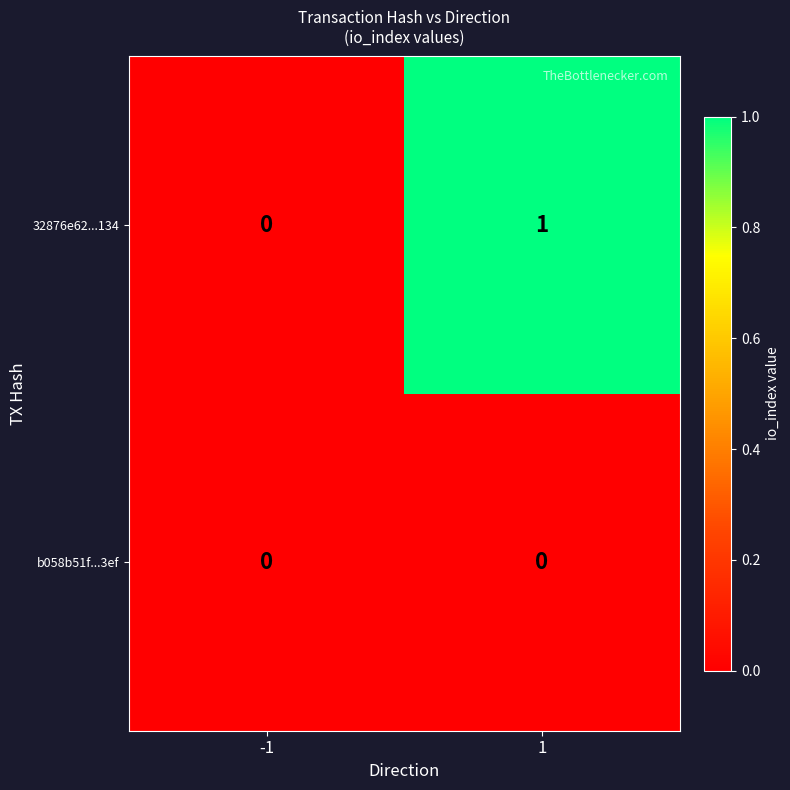

At which category is the sum across all series the highest?

1